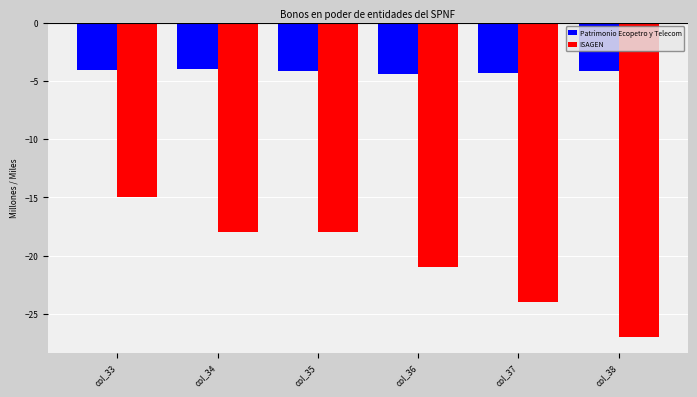

True or false: Patrimonio Ecopetro y Telecom has a value of -5.8 at col_36.

False